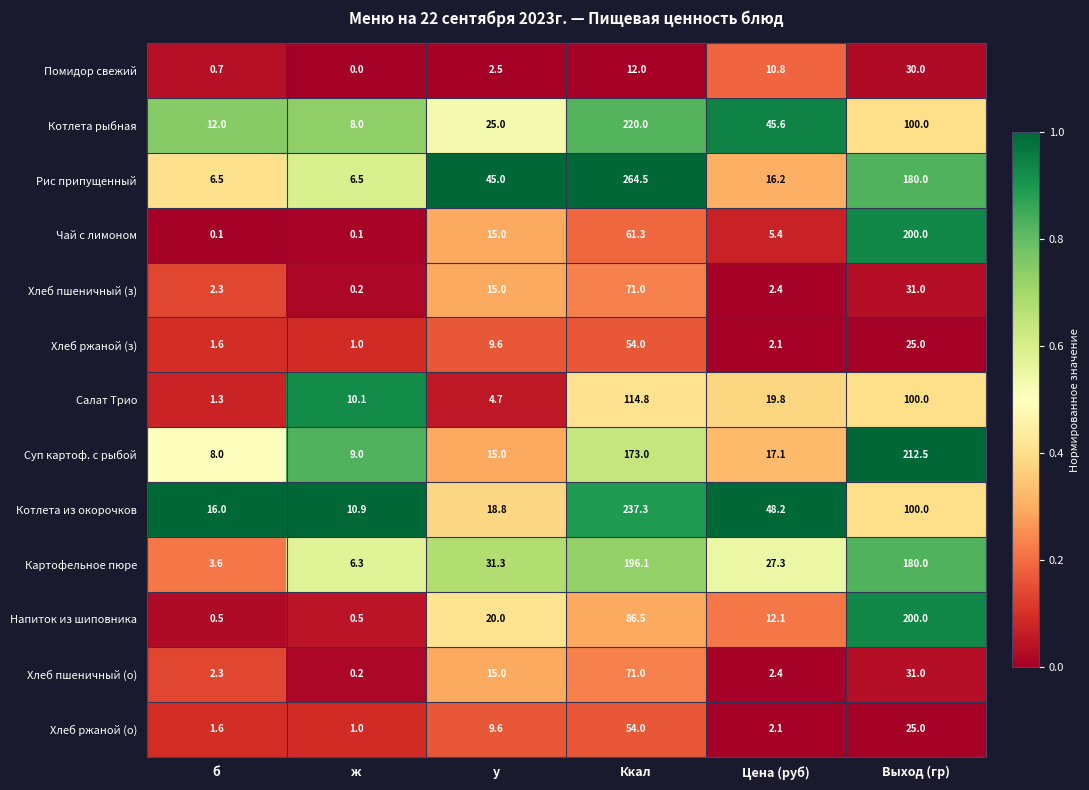

At which label does Котлета рыбная reach its peak?

Ккал